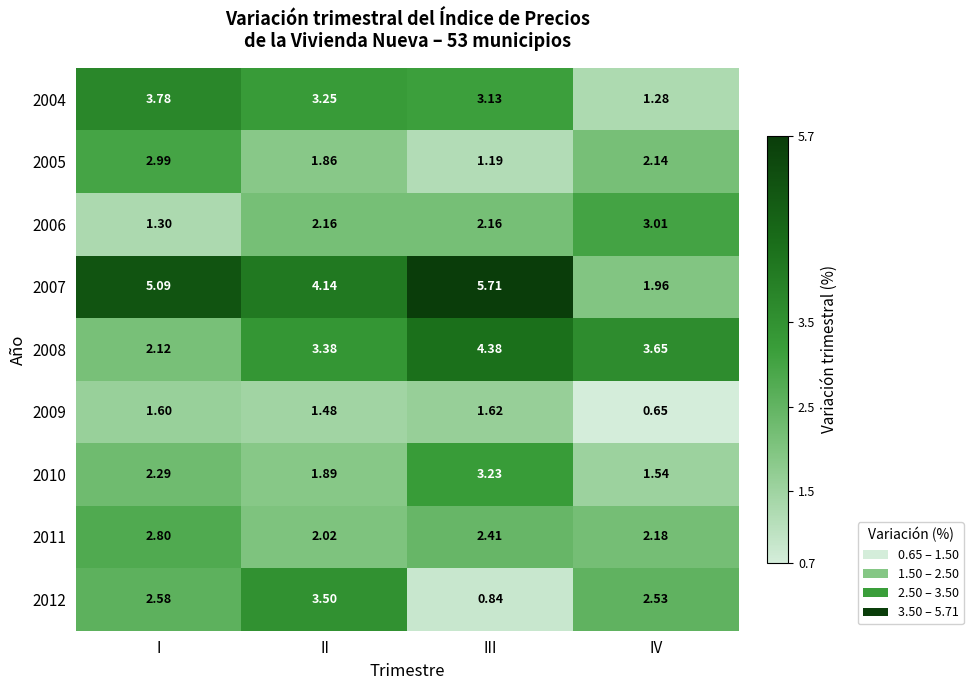

At which label is 2011 closest to 2?

II